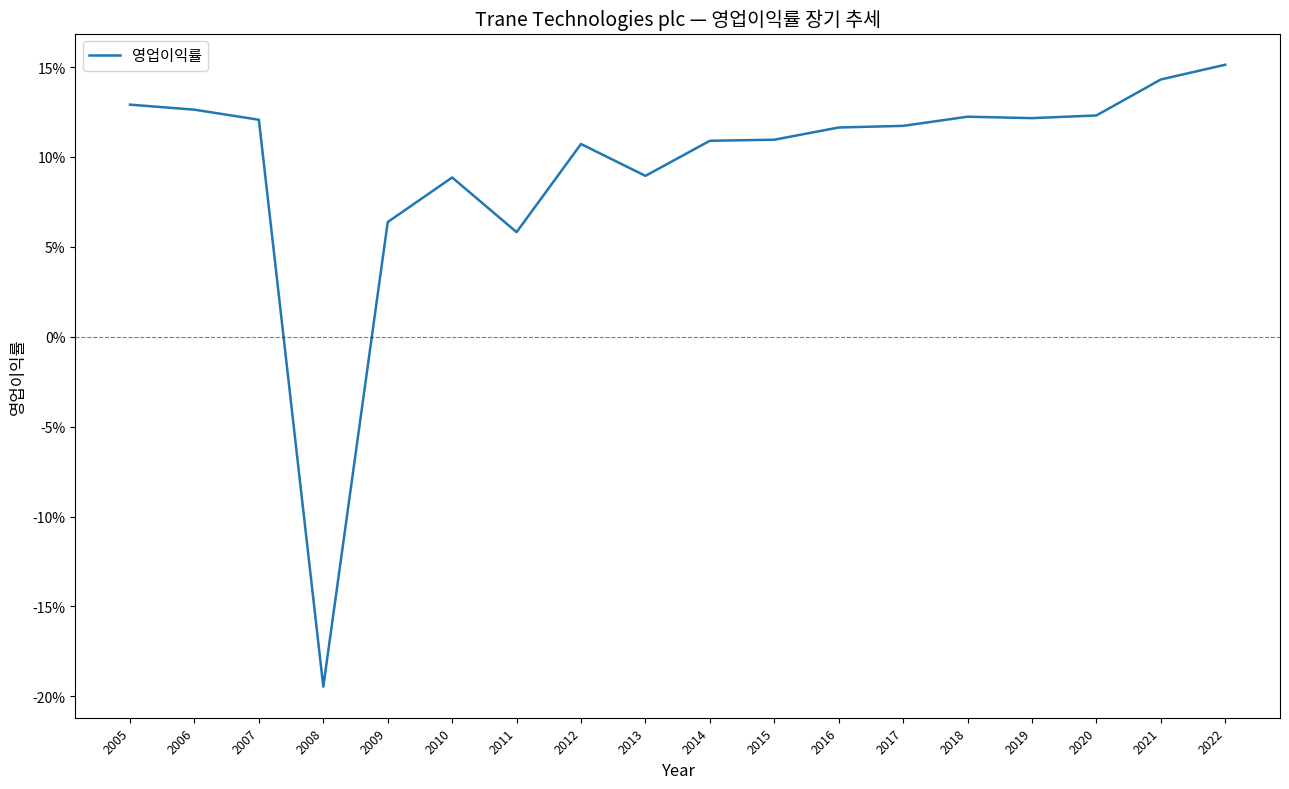

Rank the categories by value from lowest to highest.

2008, 2011, 2009, 2010, 2013, 2012, 2014, 2015, 2016, 2017, 2007, 2019, 2018, 2020, 2006, 2005, 2021, 2022